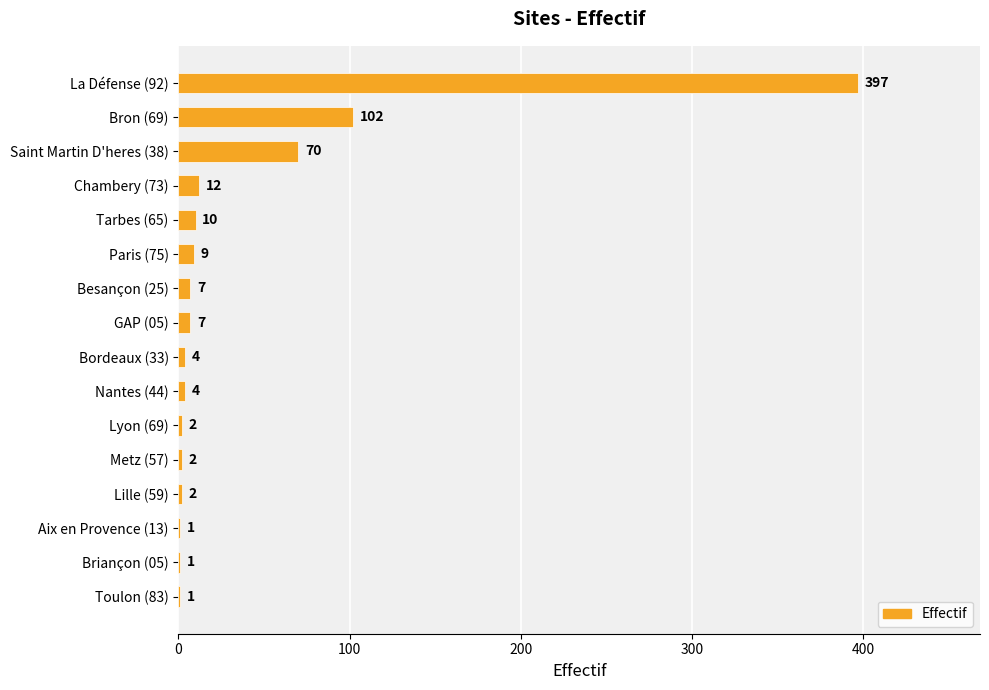

What is the sum of all values?

631